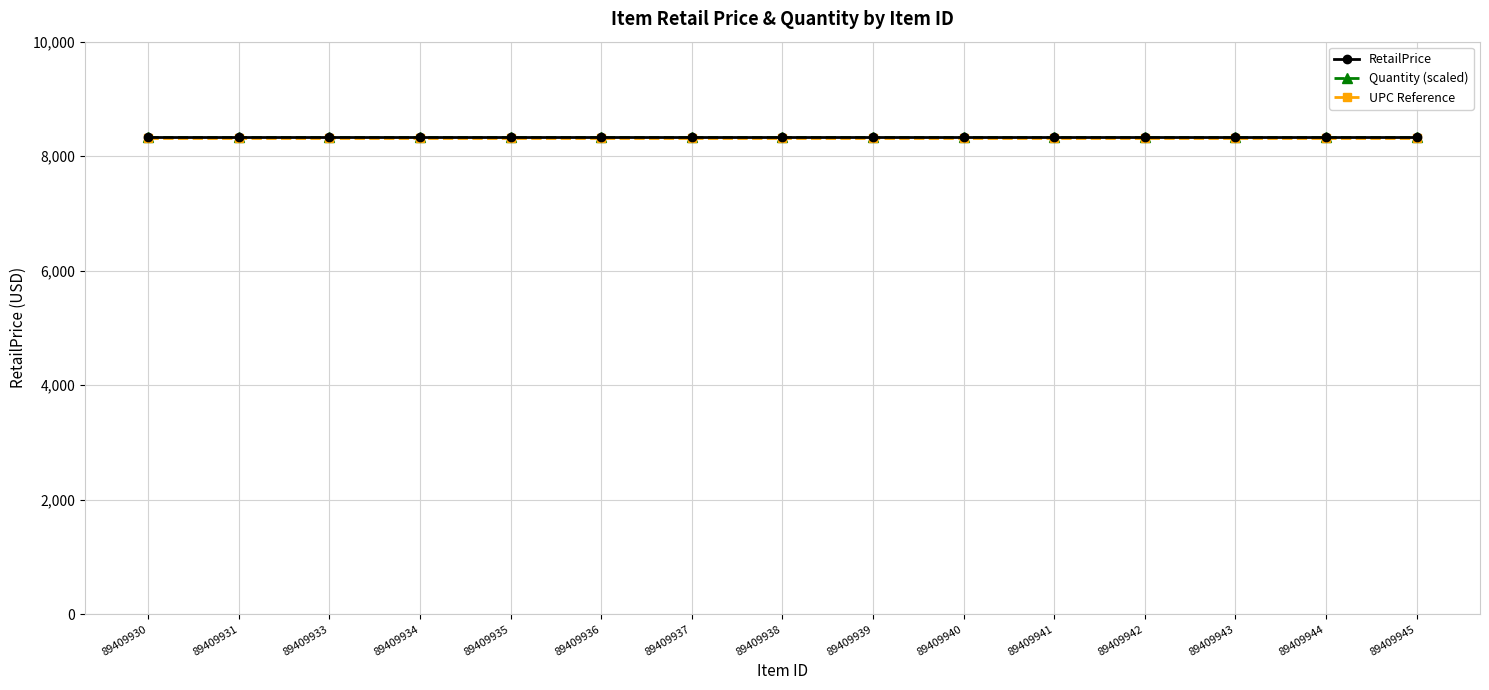

What is the sum of the RetailPrice values at 89409938 and 89409933?

16666.7